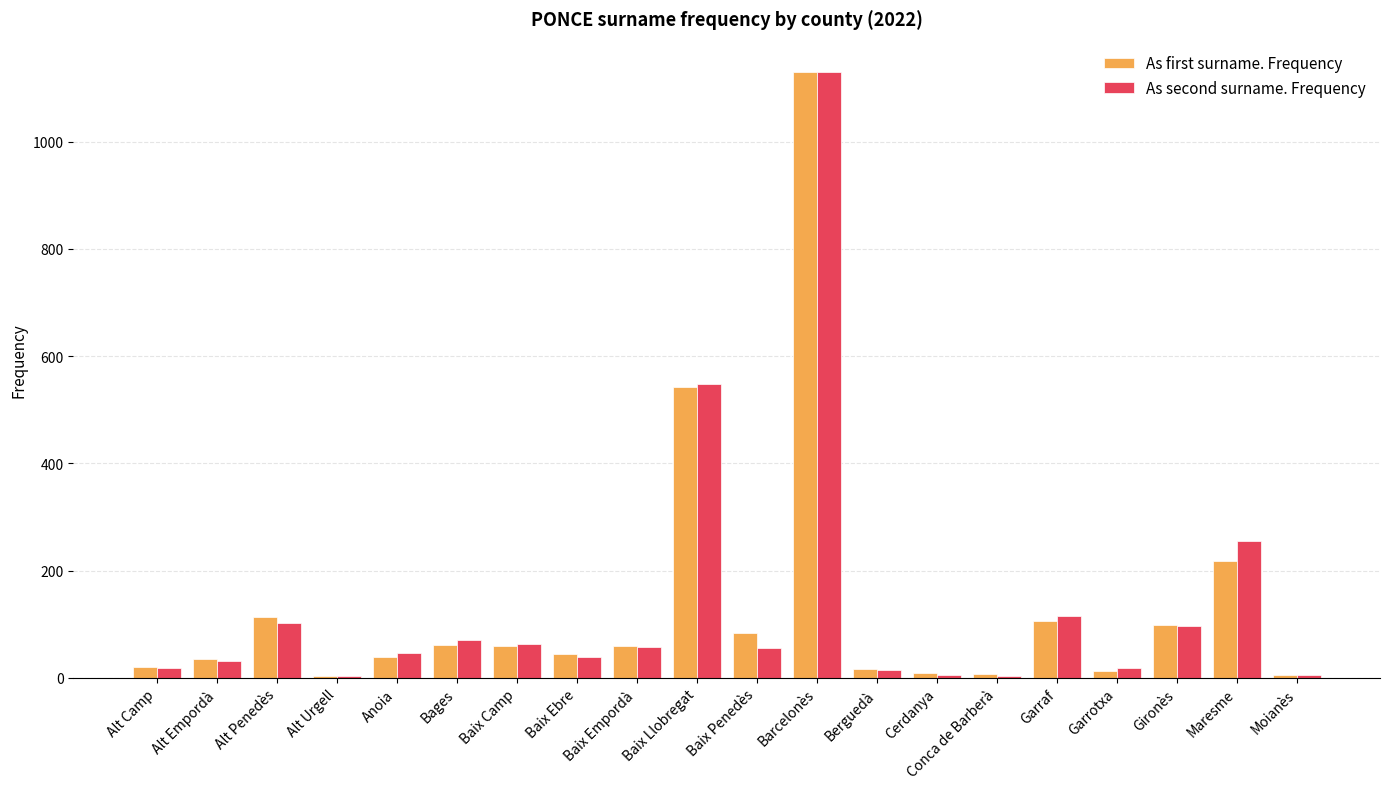

Are the bars horizontal?

No